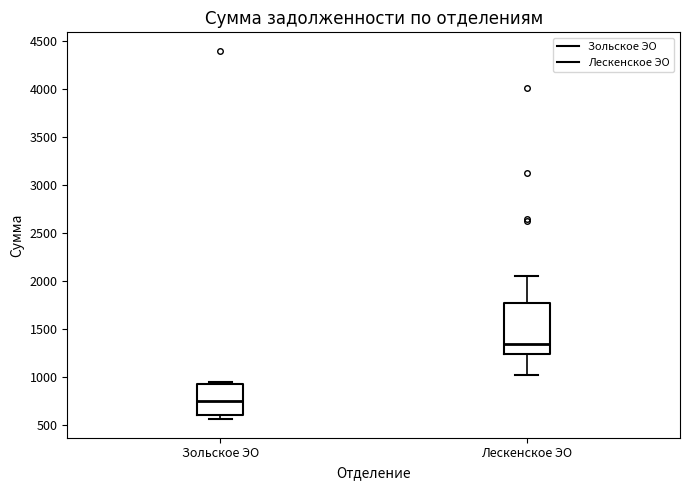

Which box's median line is the highest?

Лескенское ЭО